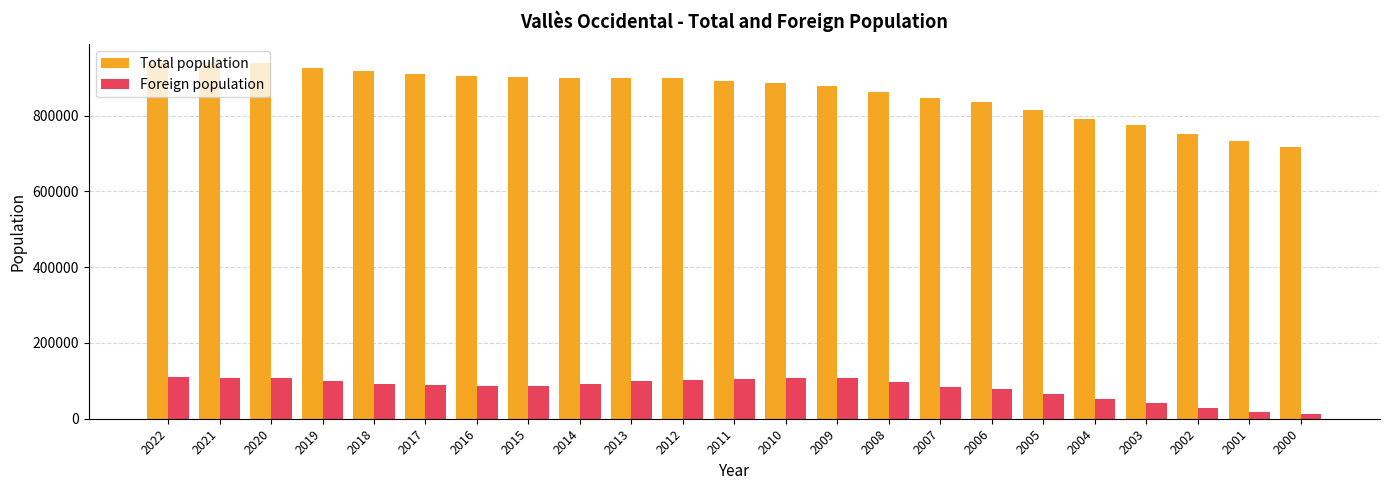

Is it true that Foreign population equals 150894 at 2014?

False